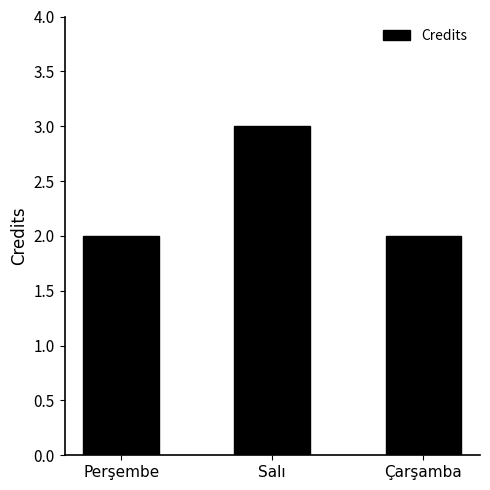

How many distinct data groups are displayed?

1